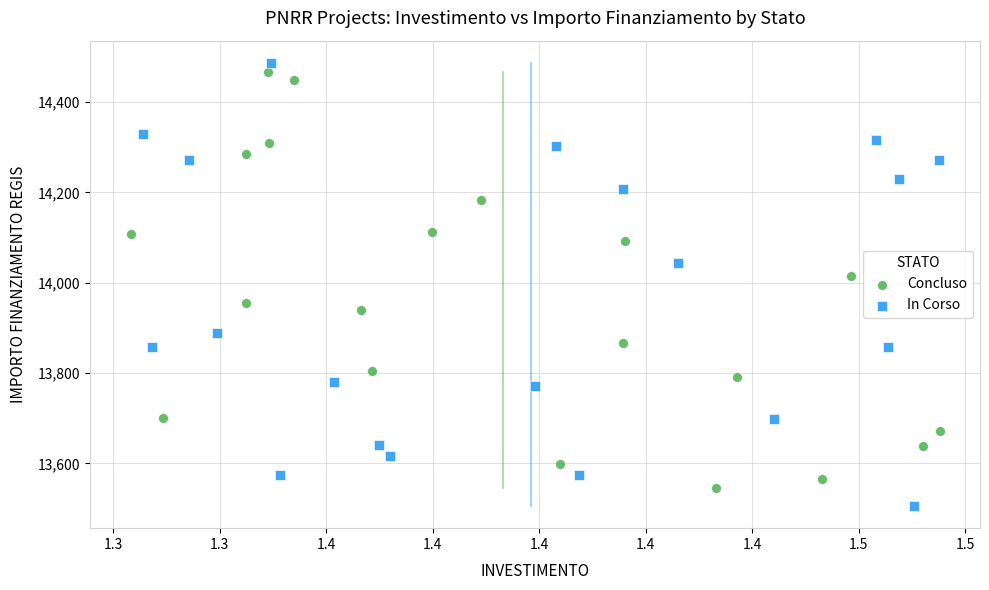

Which series reaches the minimum Y coordinate?

In Corso